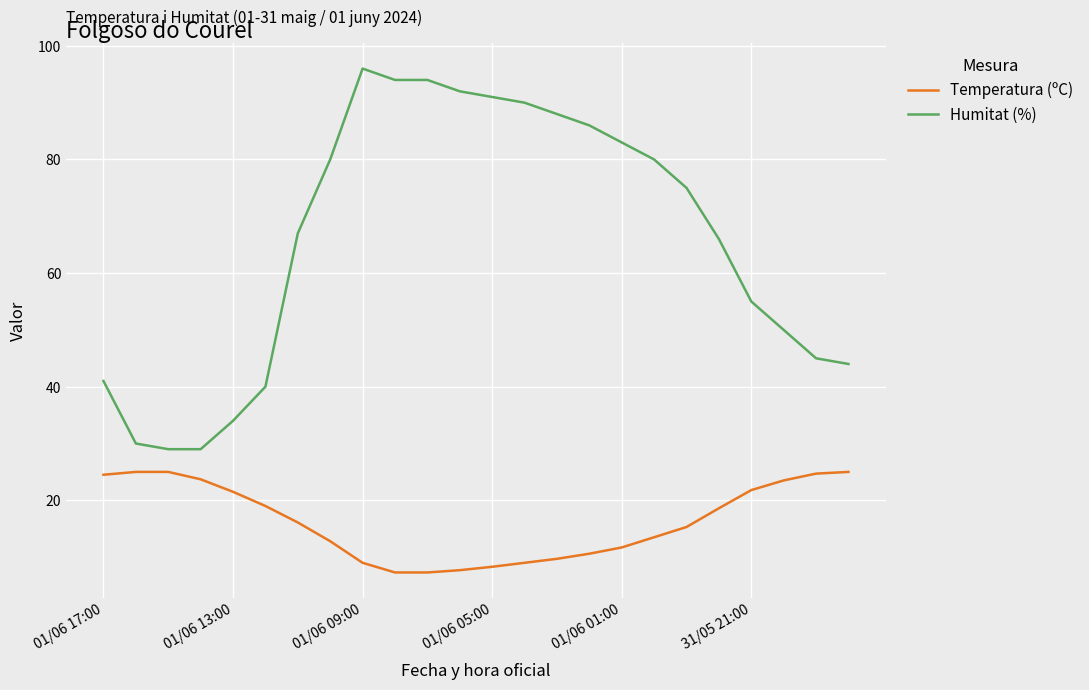

Which series has the largest total across all categories?

Humitat (%)